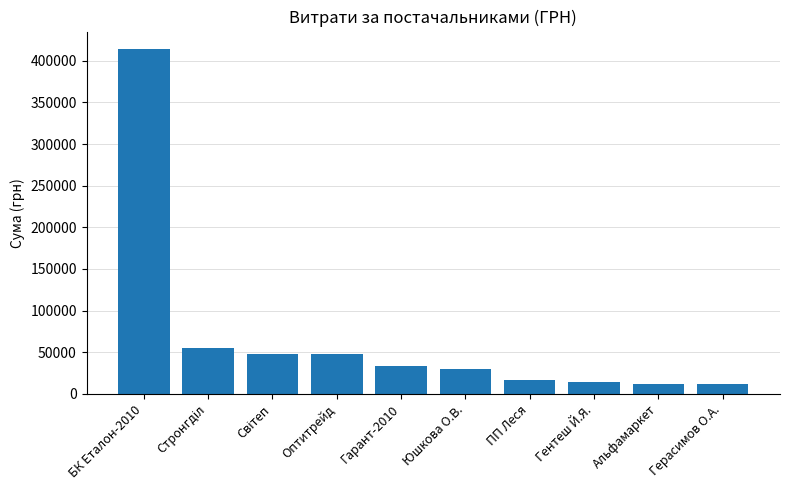

How many bars are there in total?

10